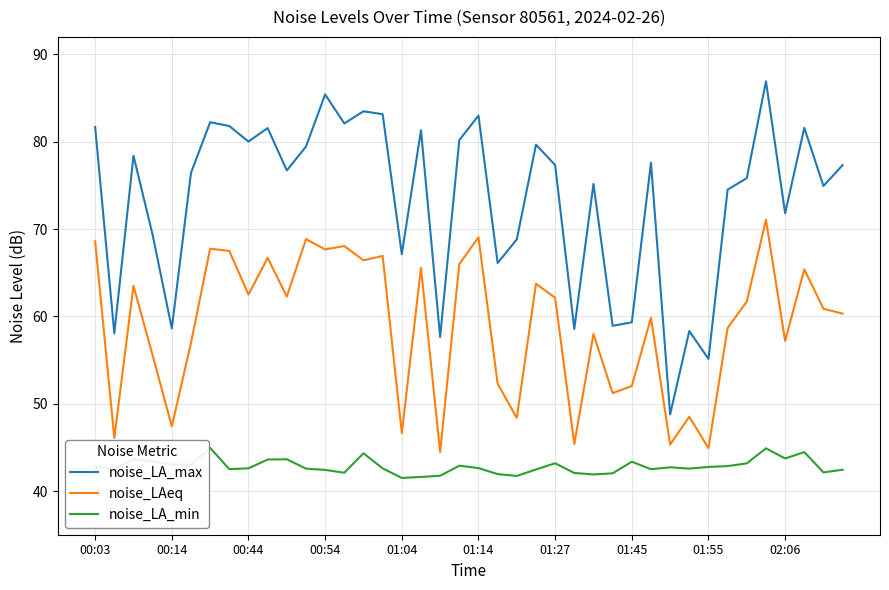

Rank the series by their average value, from lowest to highest.

noise_LA_min, noise_LAeq, noise_LA_max